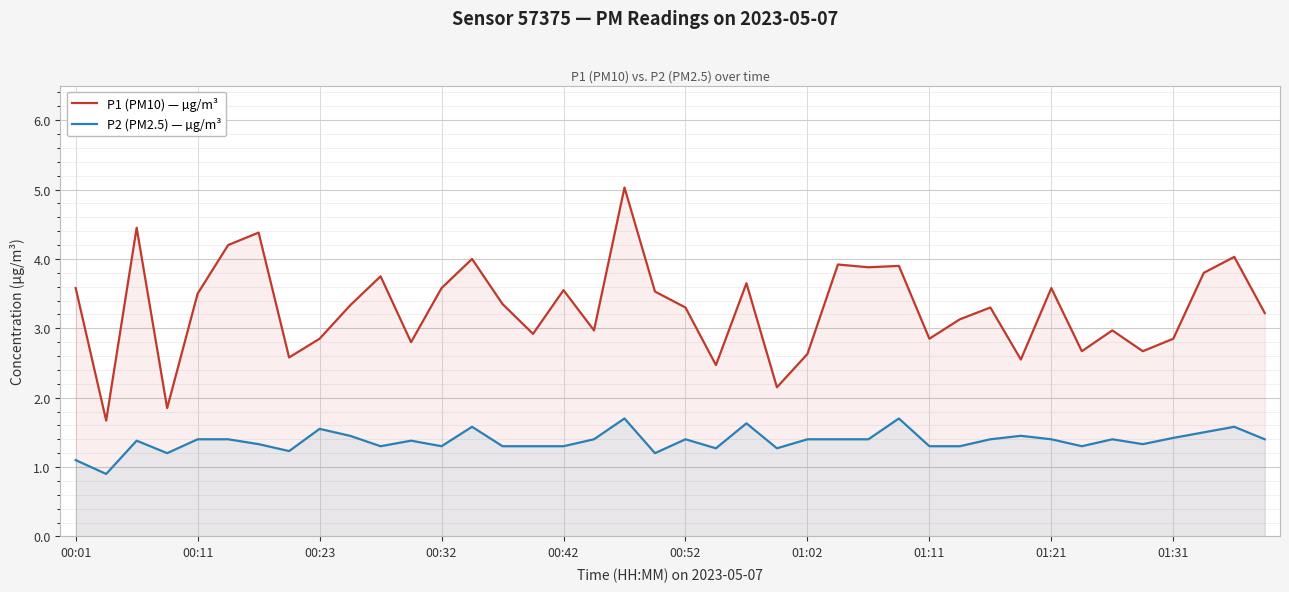

What is the spread (max minus min) of values at 00:52?

1.9